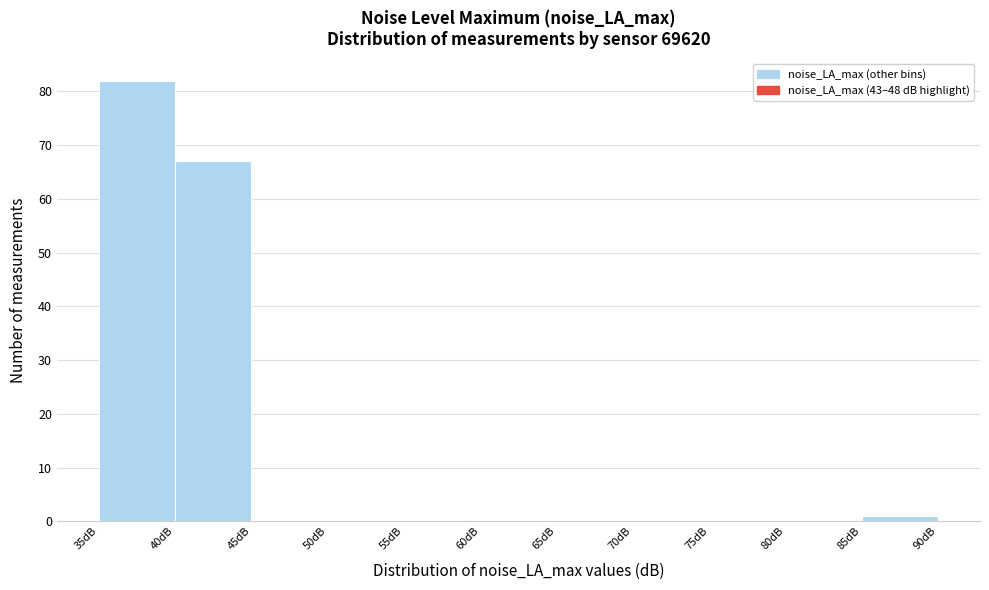

How tall is the bar that spans 35 to 40 on the x-axis? The values are not printed on the chart, so give them approximately, as read against the axis.

82